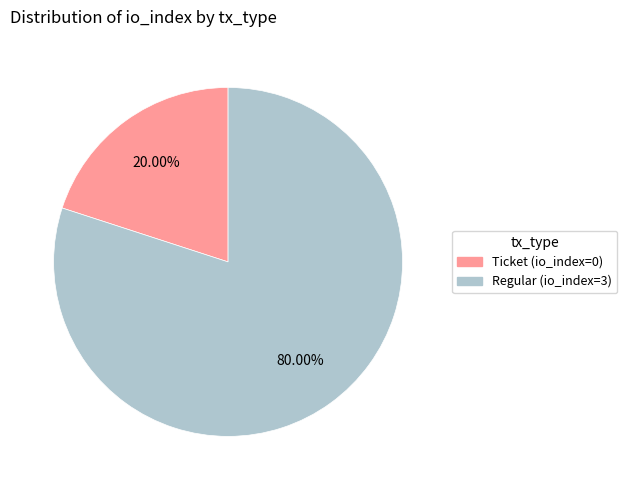

Count the number of slices in the pie.

2